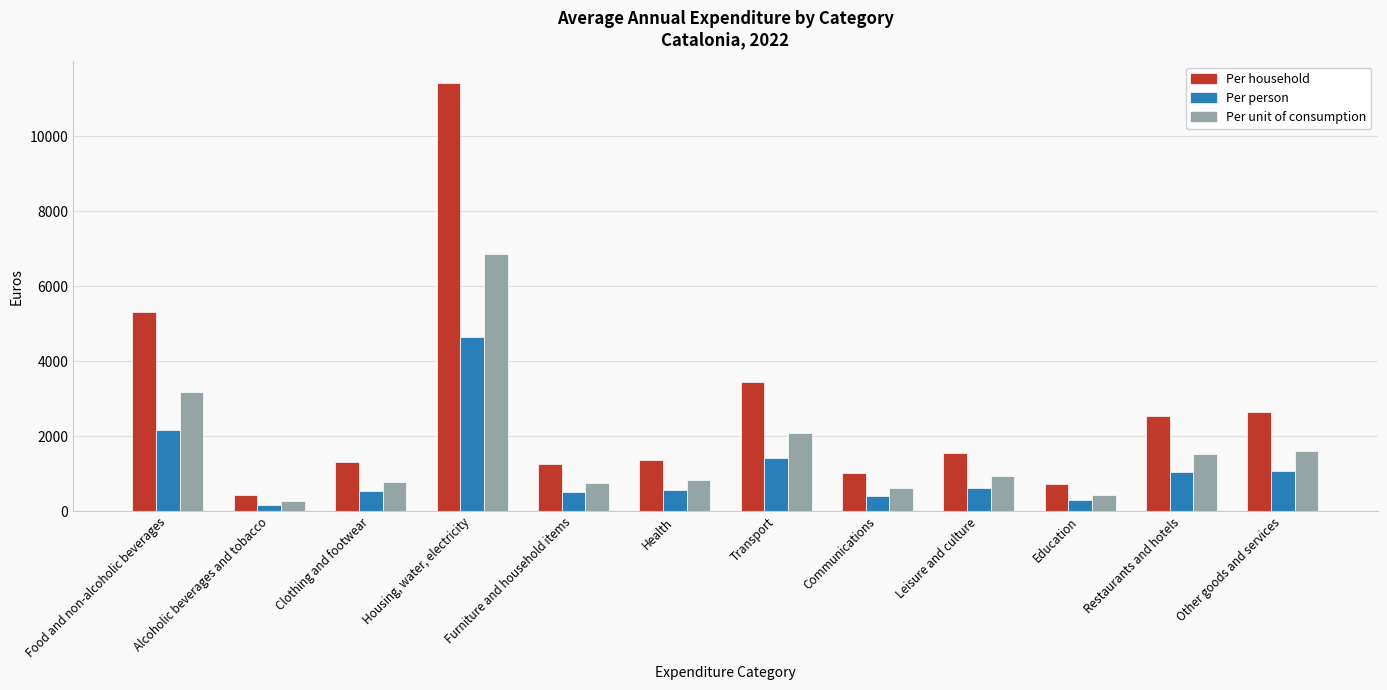

What position from the right is Education?

3